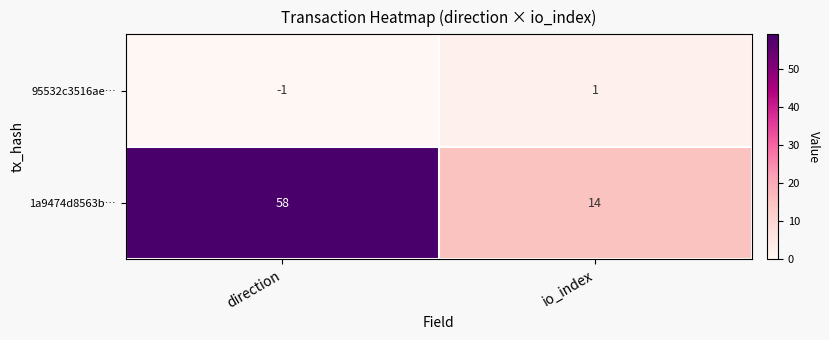

Which category has the highest value across all series?

direction